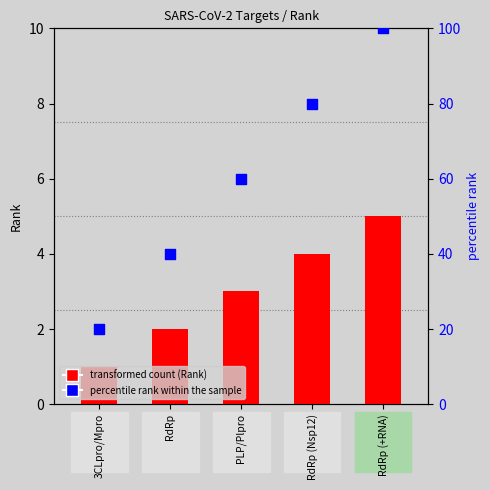

At which category is the sum across all series the highest?

RdRp (+RNA)